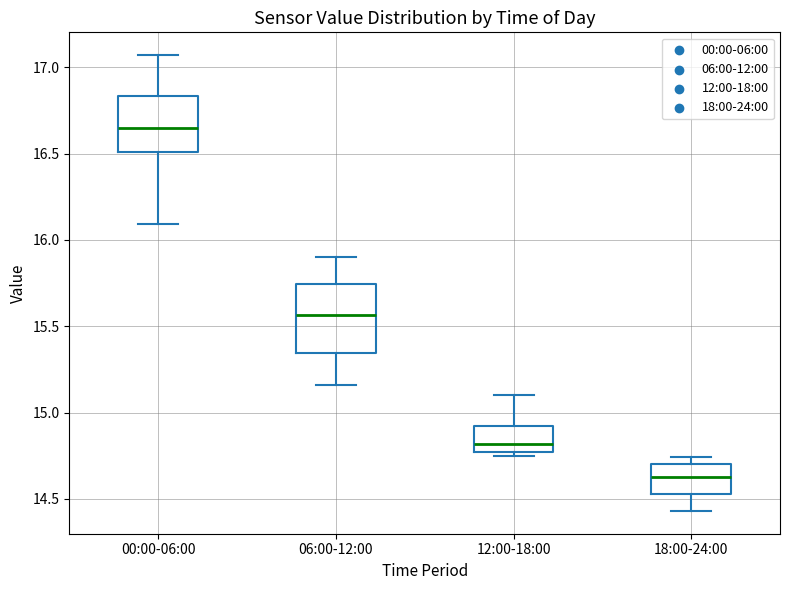

Where is the upper edge of the box for 00:00-06:00 on the y-axis? The values are not printed on the chart, so give them approximately, as read against the axis.

16.85